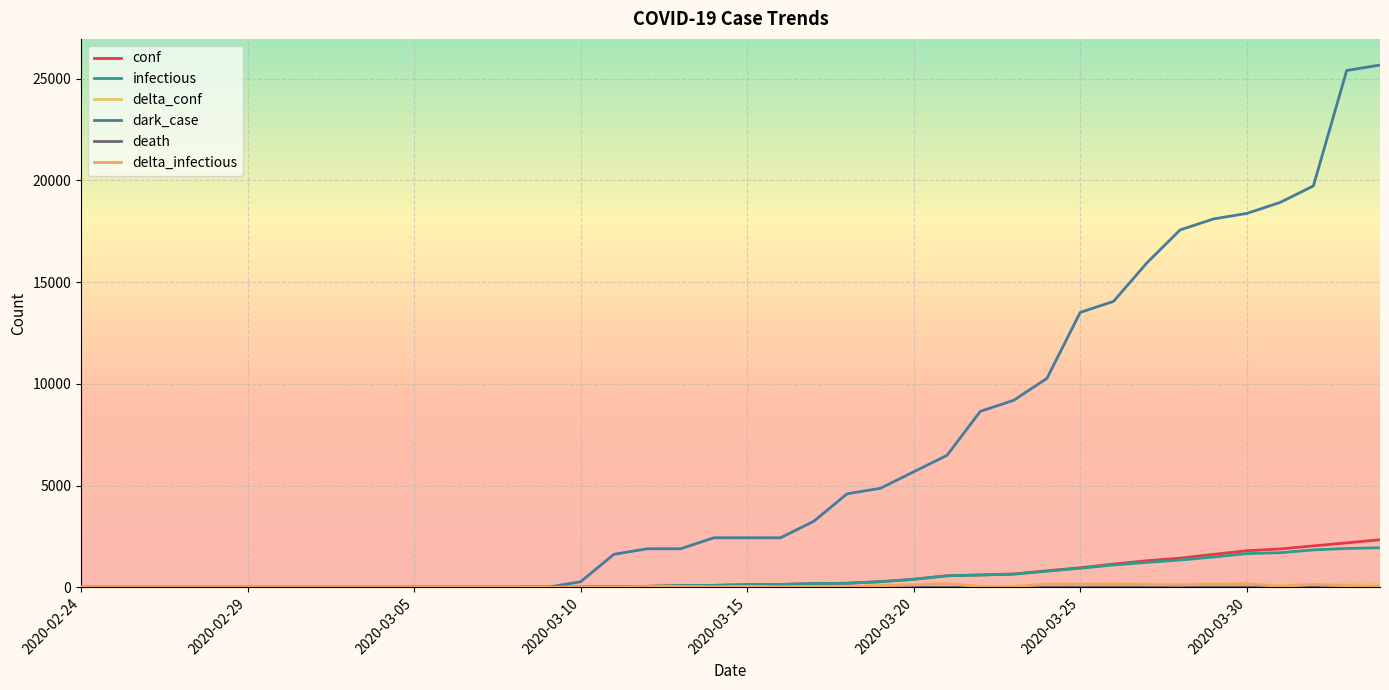

At which category is the sum across all series the highest?

39